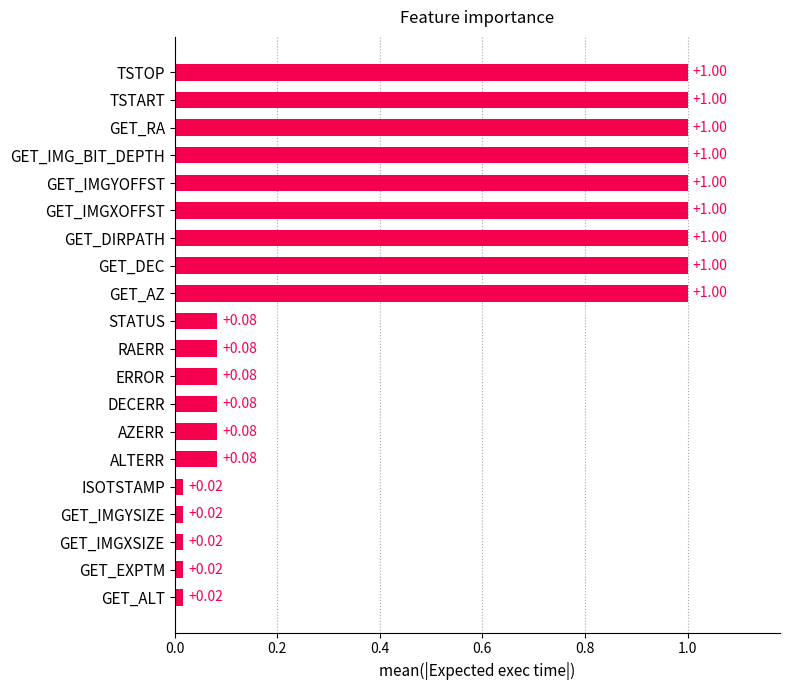

What is the difference between the maximum and minimum values?

1.0